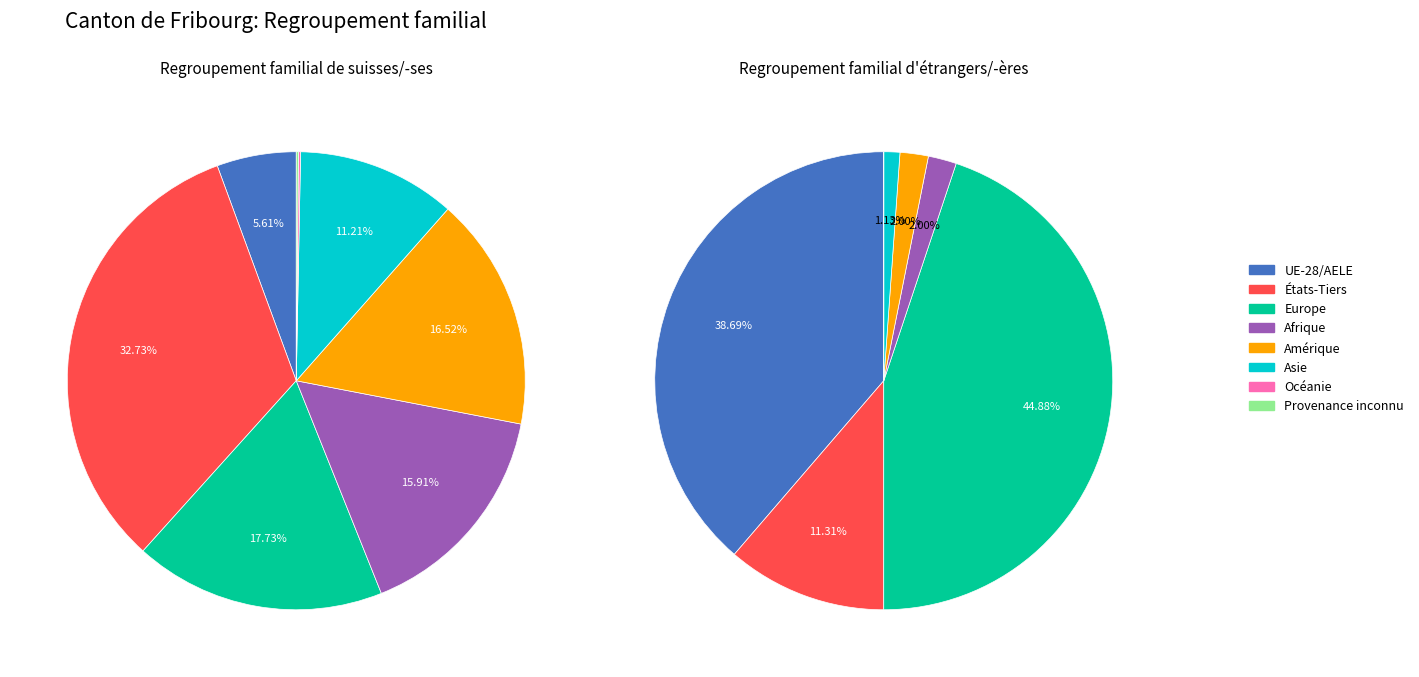

Does Afrique represent more than half of the total?

No